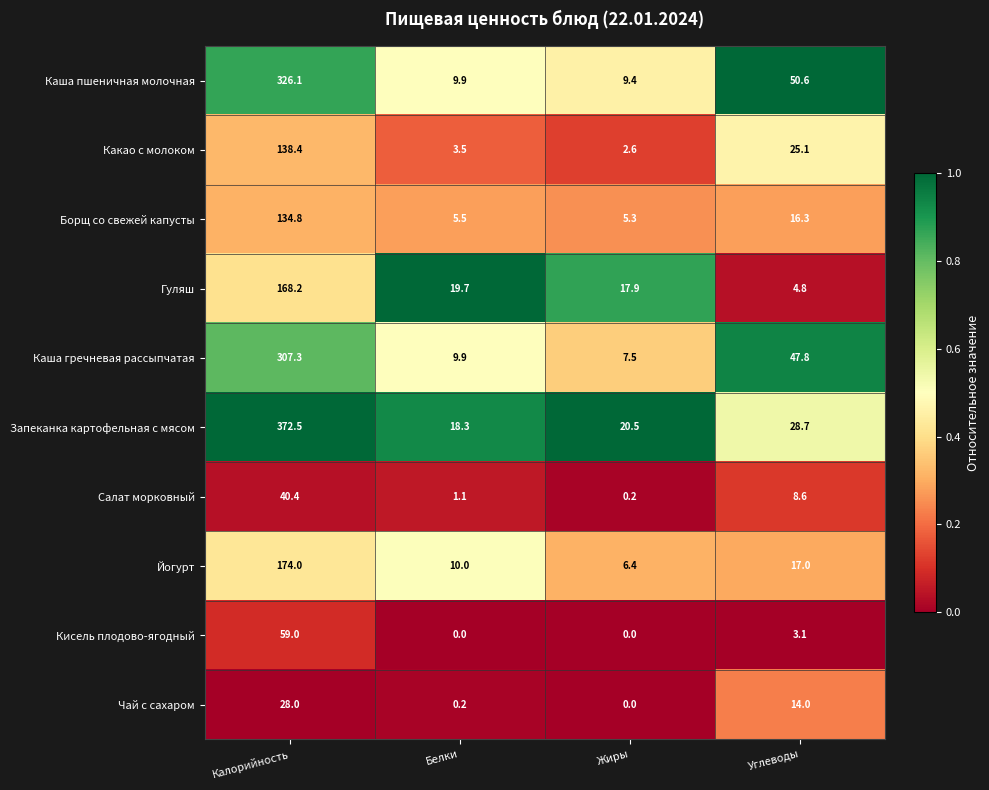

Read the Йогурт value at Калорийность.

174.0